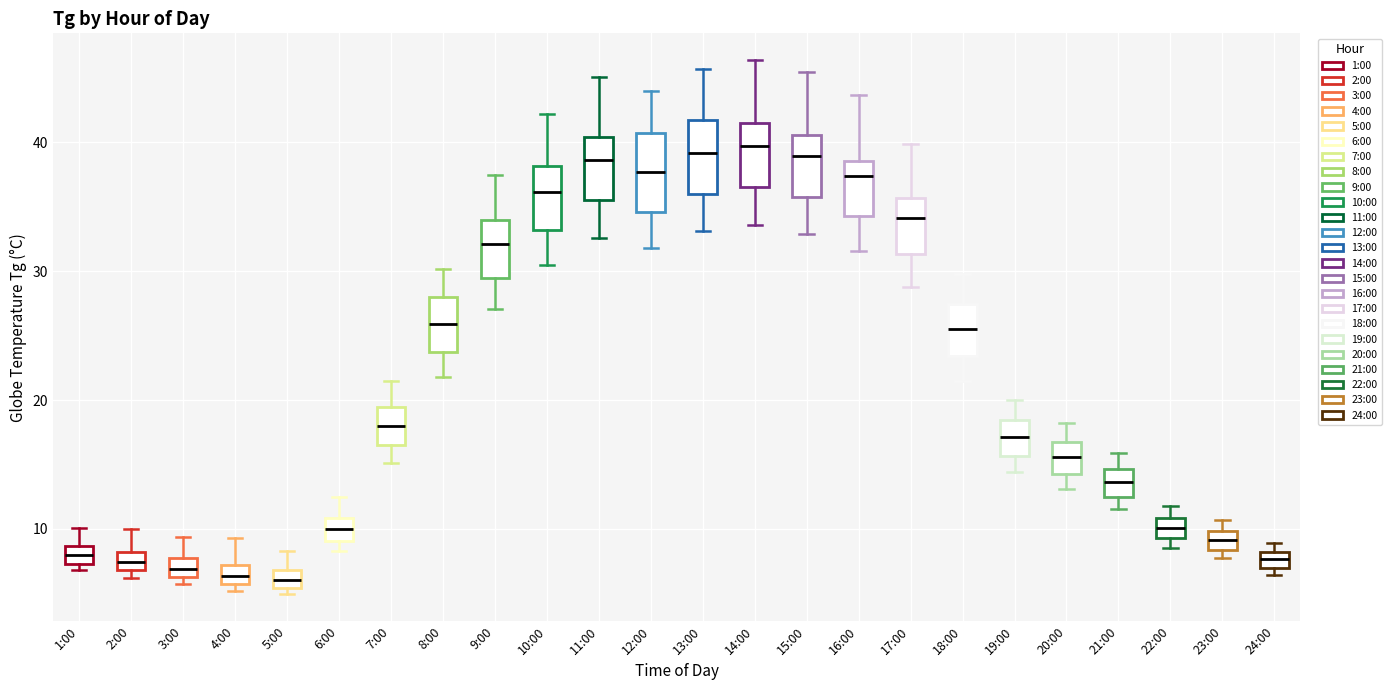

Where is the lower edge of the box for 24:00 on the y-axis? The values are not printed on the chart, so give them approximately, as read against the axis.

7